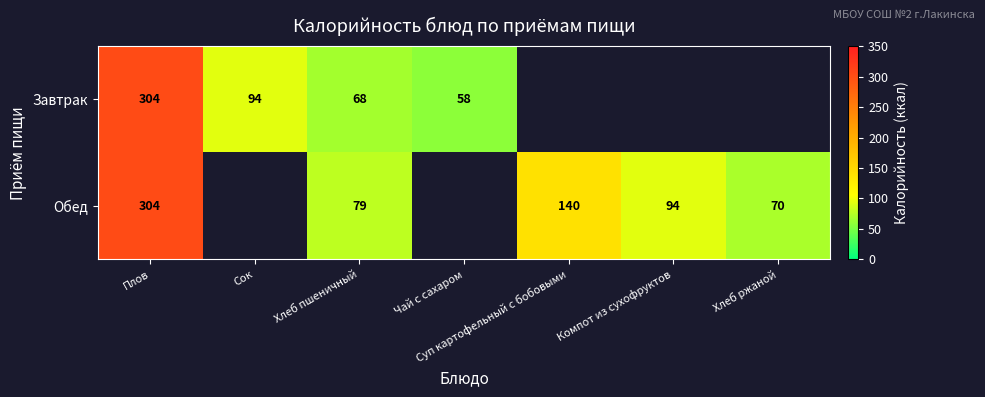

What is the difference between the Обед values at Хлеб пшеничный and Компот из сухофруктов?

15